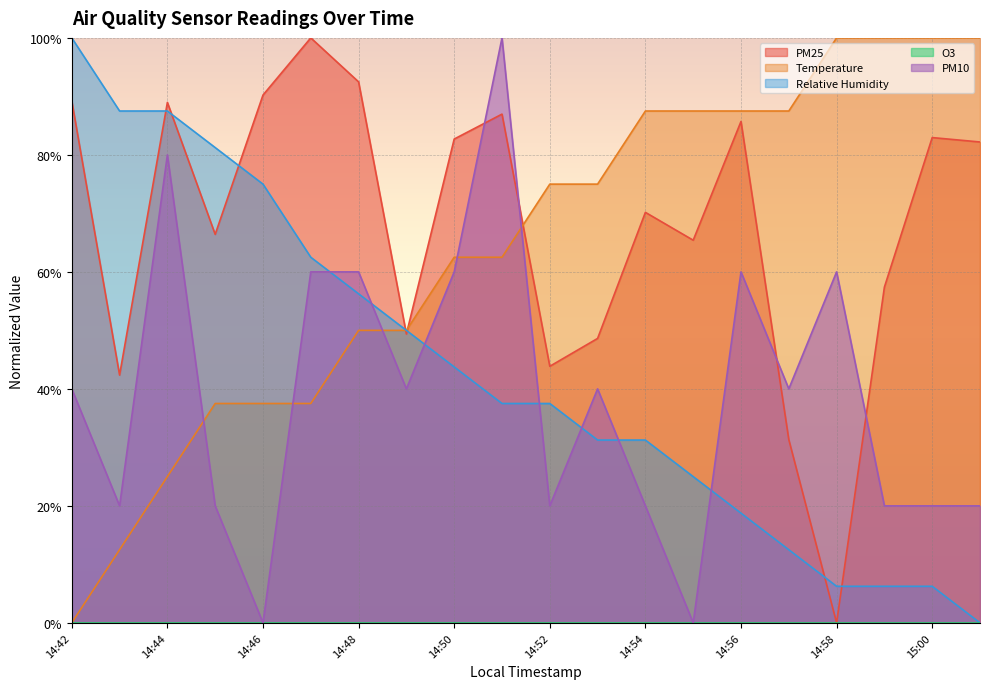

True or false: PM25 has a value of 0.8 at 15:01.

True